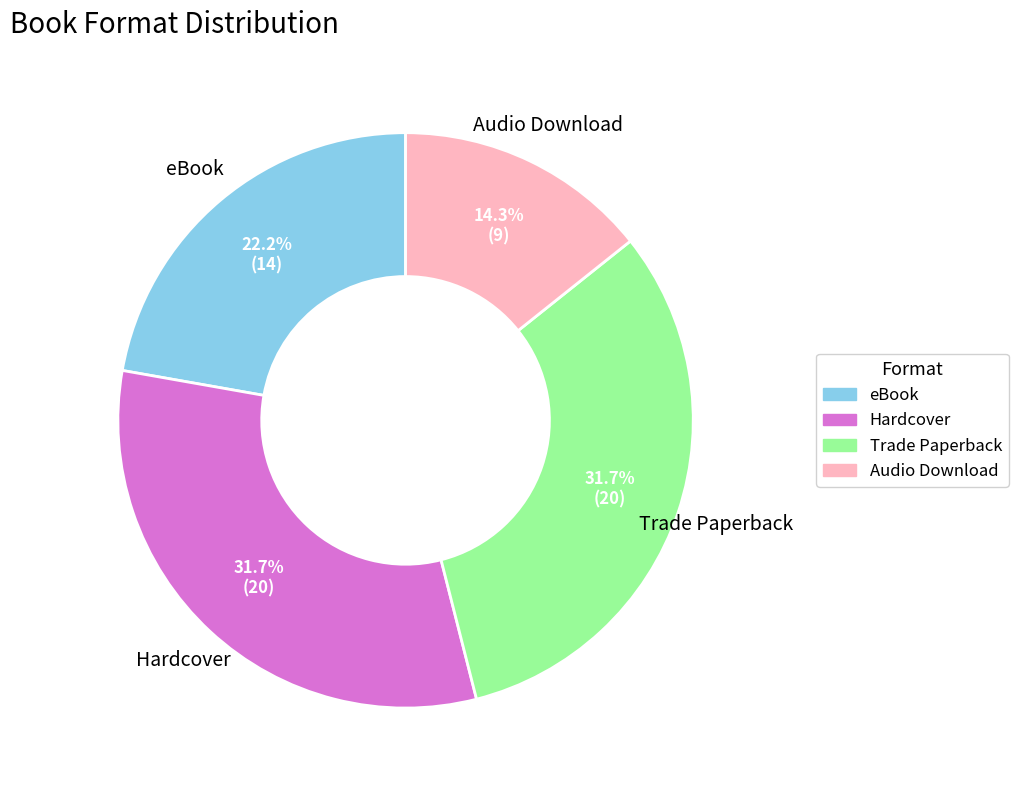

True or false: Trade Paperback accounts for 38% of the total.

False